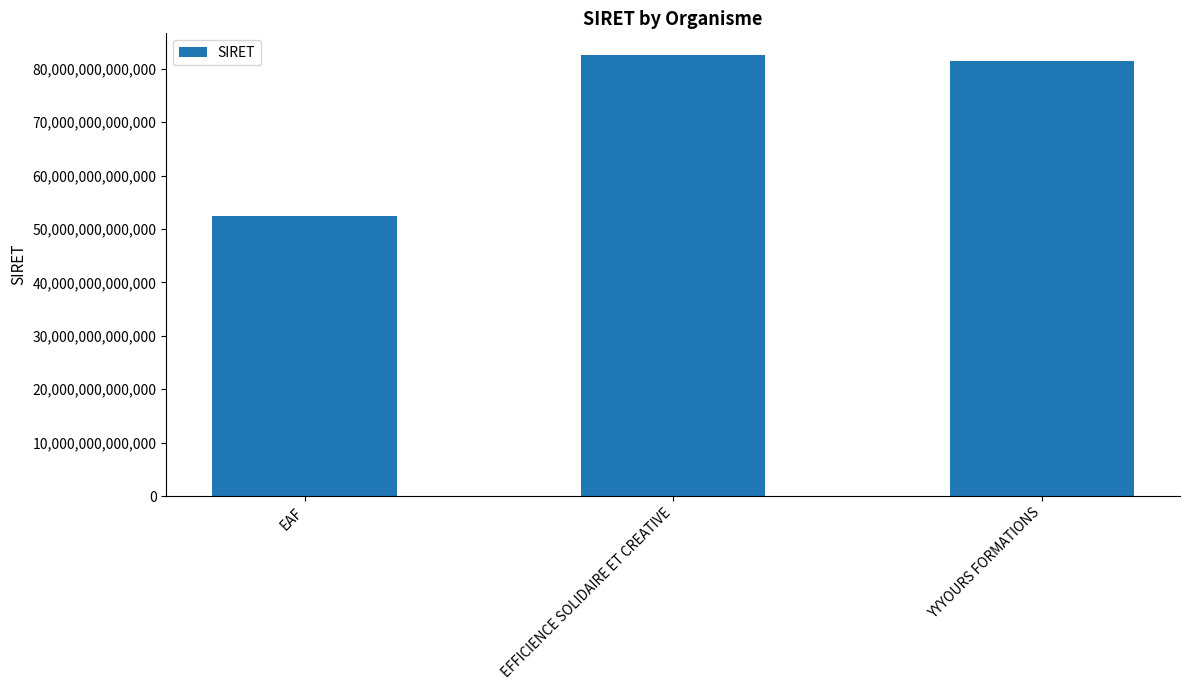

What is the ratio of the value at EFFICIENCE SOLIDAIRE ET CREATIVE to the value at EAF?

1.6